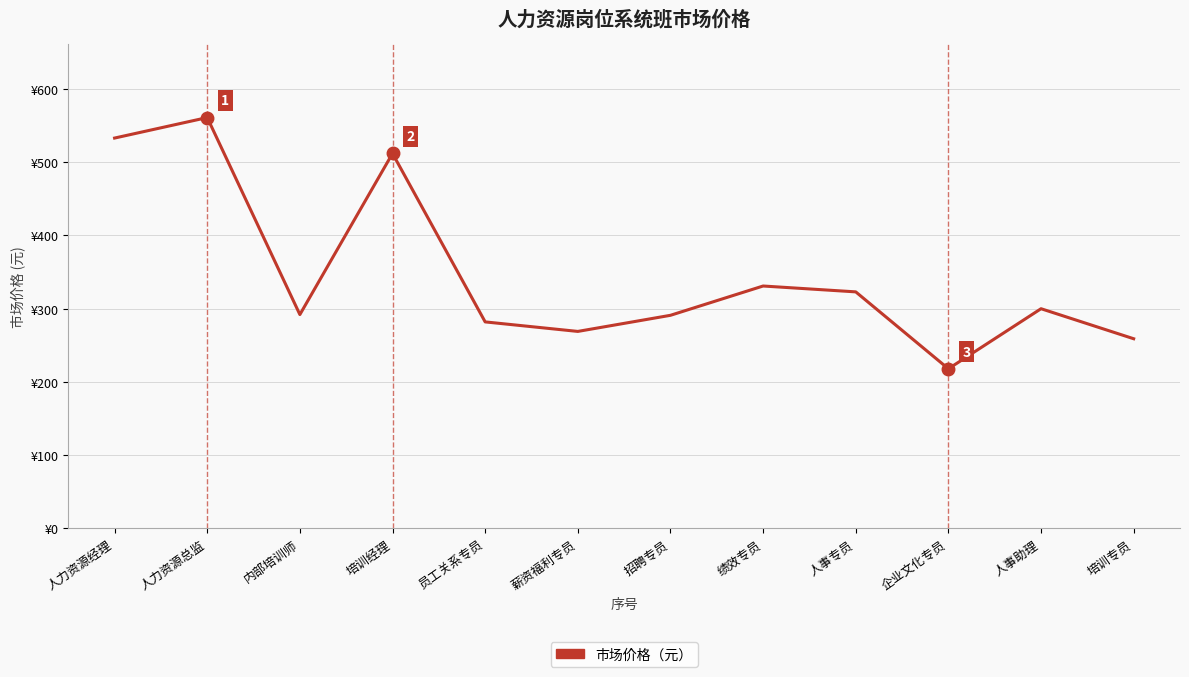

Is it true that the value at 内部培训师 is 473?

False